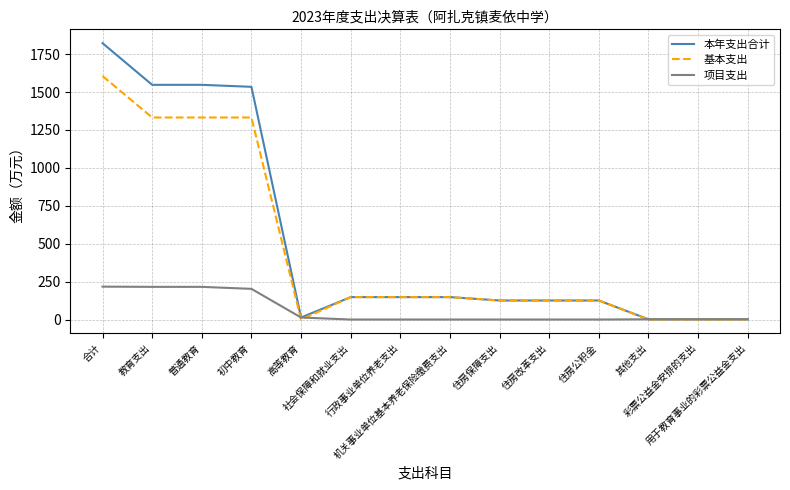

What is the sum of the 项目支出 values at 用于教育事业的彩票公益金支出 and 住房改革支出?

1.5